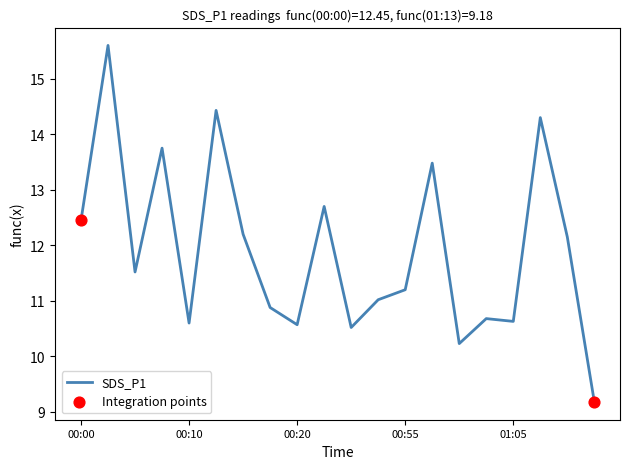

What is the greatest value displayed?

15.6